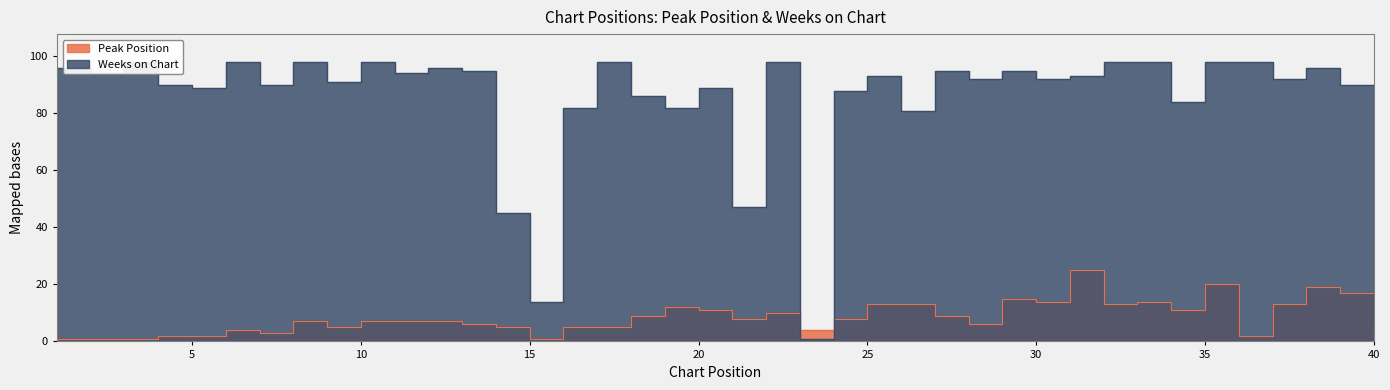

The Weeks on Chart series shows 96 at 1. True or false?

True